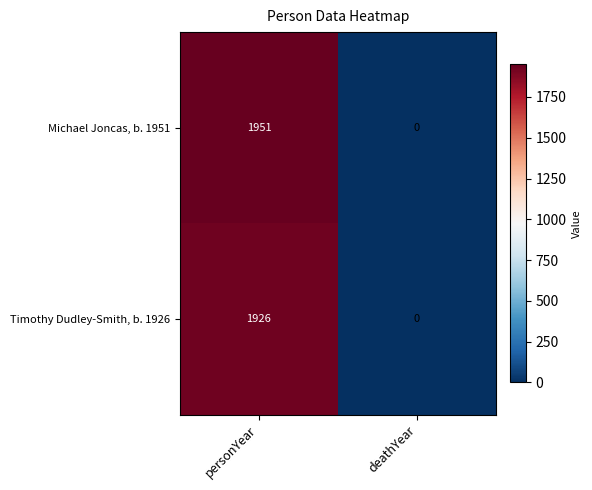

What is the difference between the Timothy Dudley-Smith, b. 1926 values at personYear and deathYear?

1926